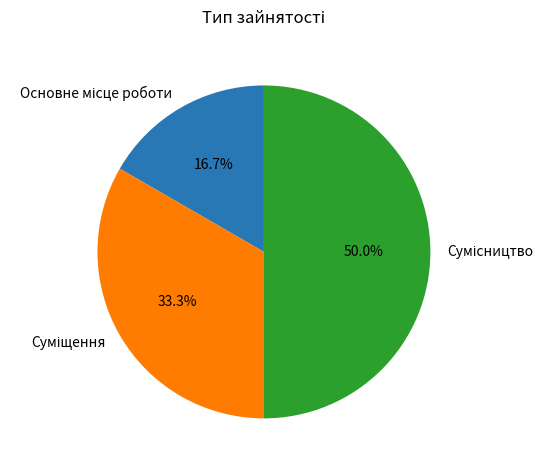

Combined, do Сумісництво and Суміщення account for over 50%?

Yes